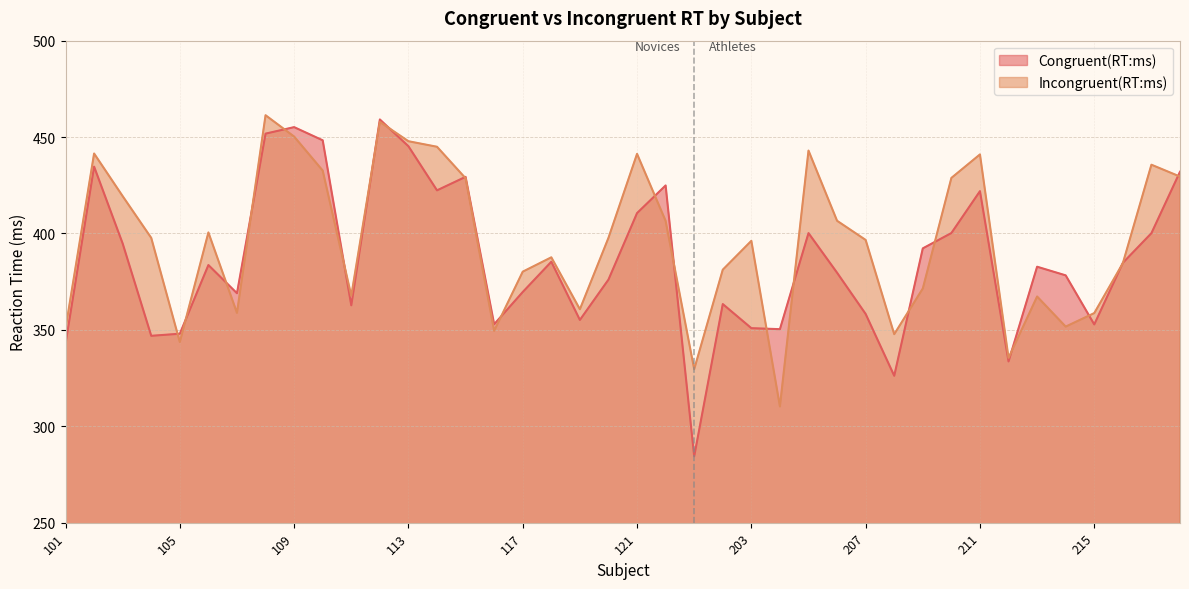

Between which two adjacent categories do Congruent(RT:ms) and Incongruent(RT:ms) first intersect?

104 and 105